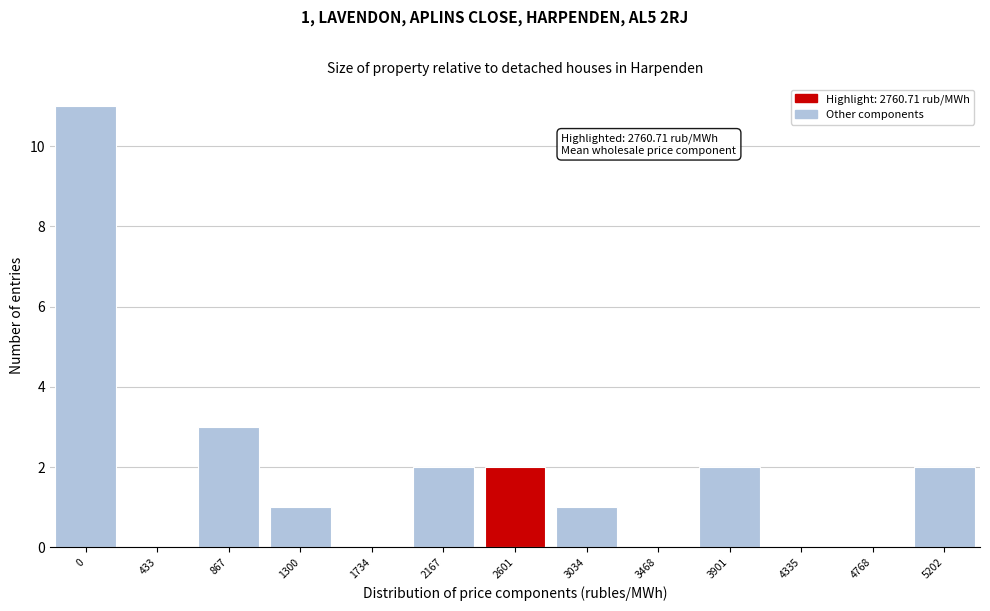

Between 1734 and 2167, which is larger?

2167